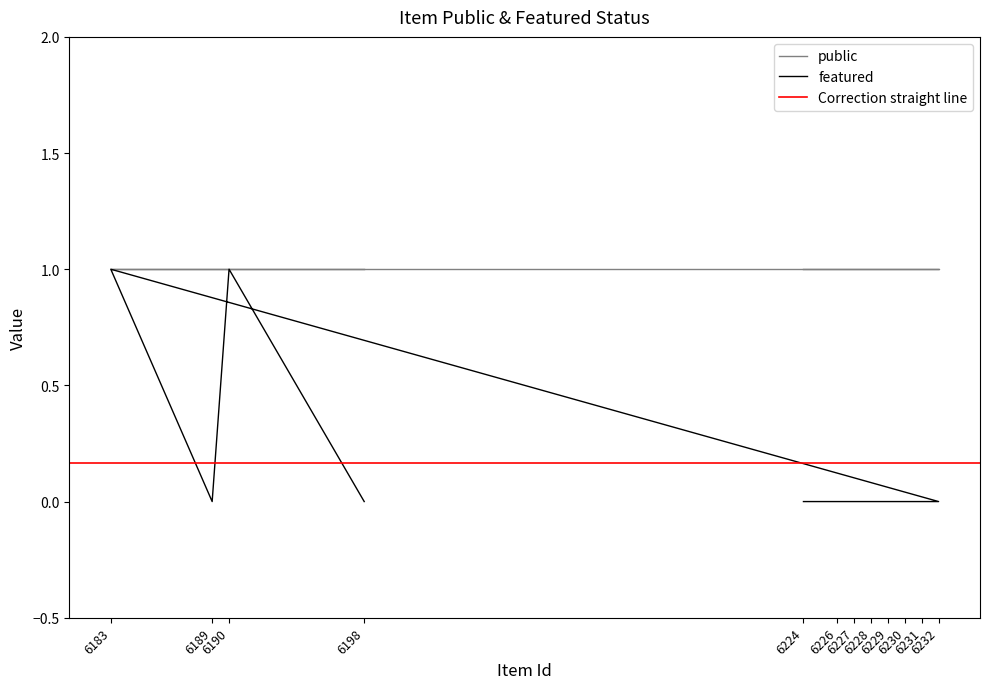

How many points are higher than both their immediate neighbors (excluding endpoints)?

2